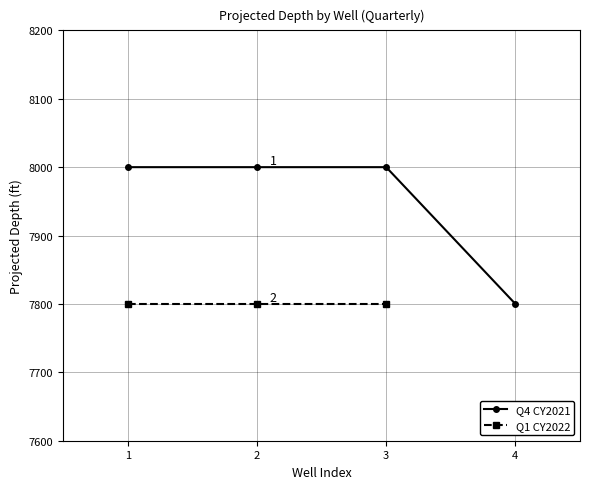

What is the change in value from 3 to 4?

-200